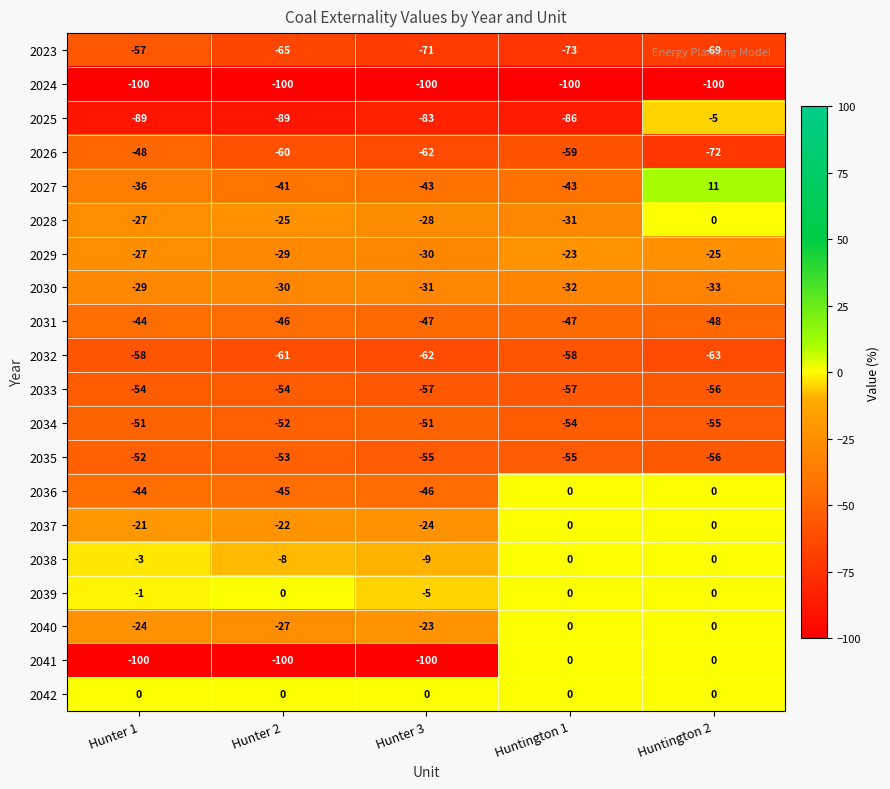

Is the value of 2028 at Hunter 2 greater than the value of 2024 at Huntington 2?

Yes